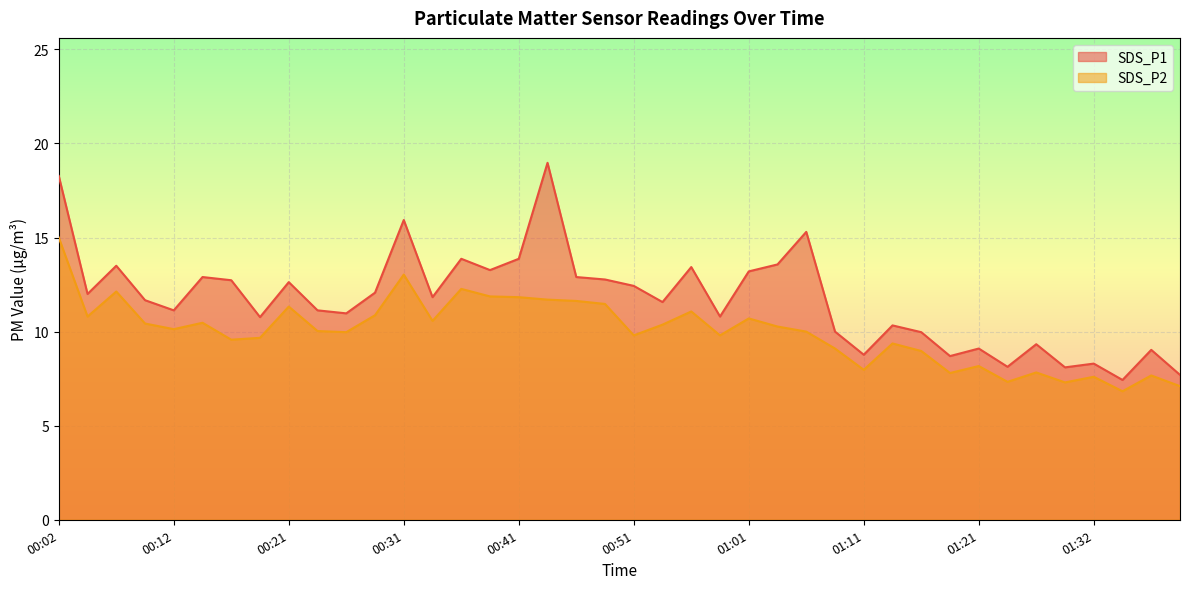

What is the difference between the highest and lowest values at 00:12?

1.0